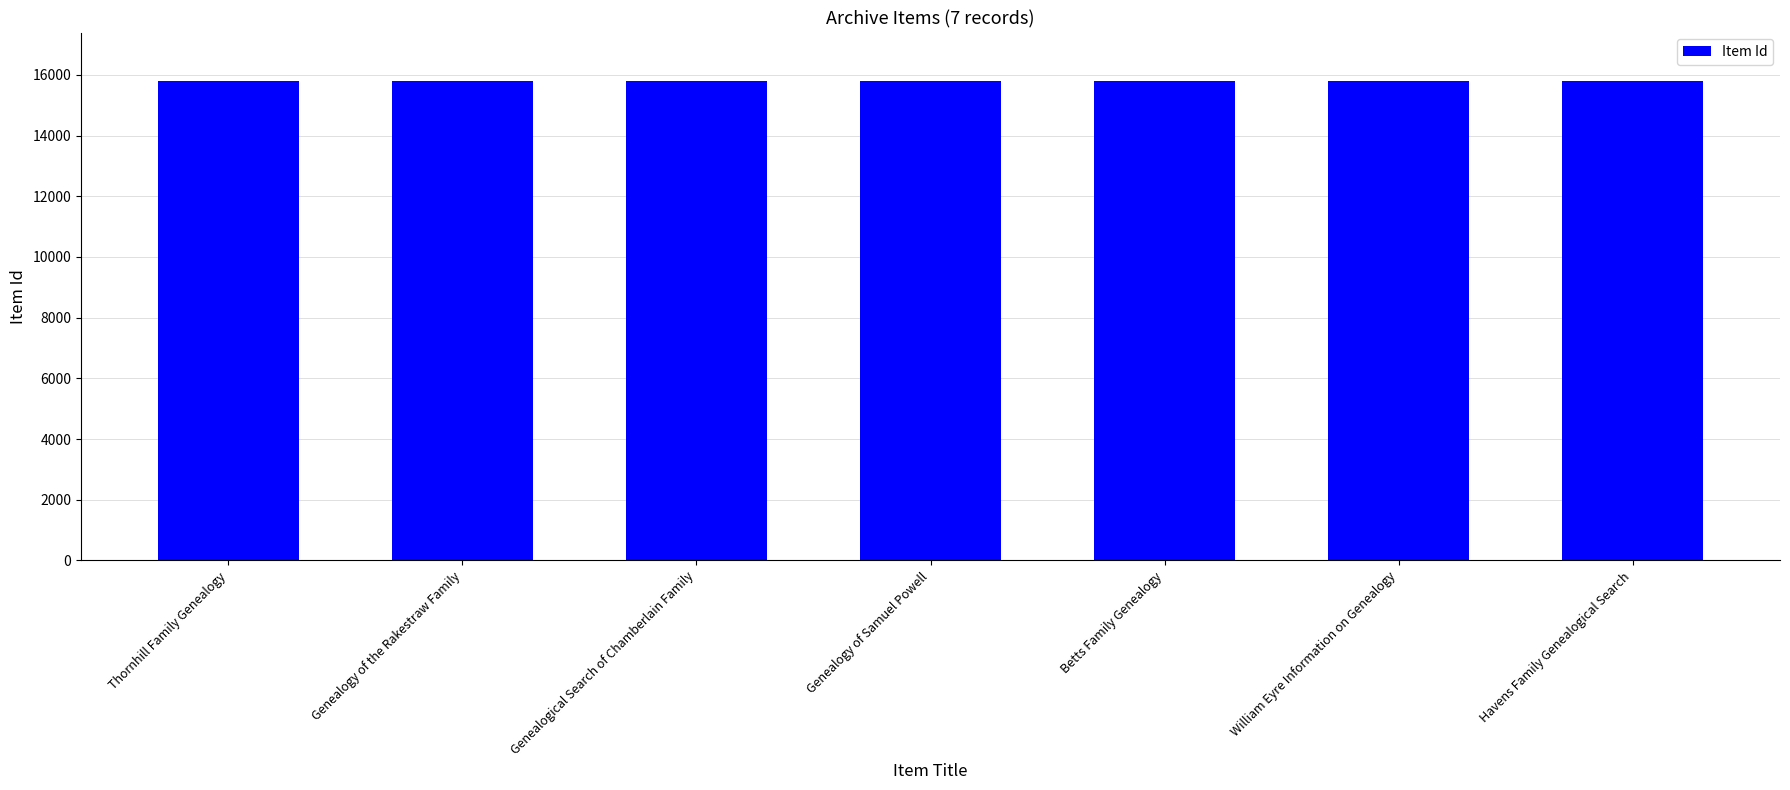

What is the value of the 2nd bar from the left?

15809